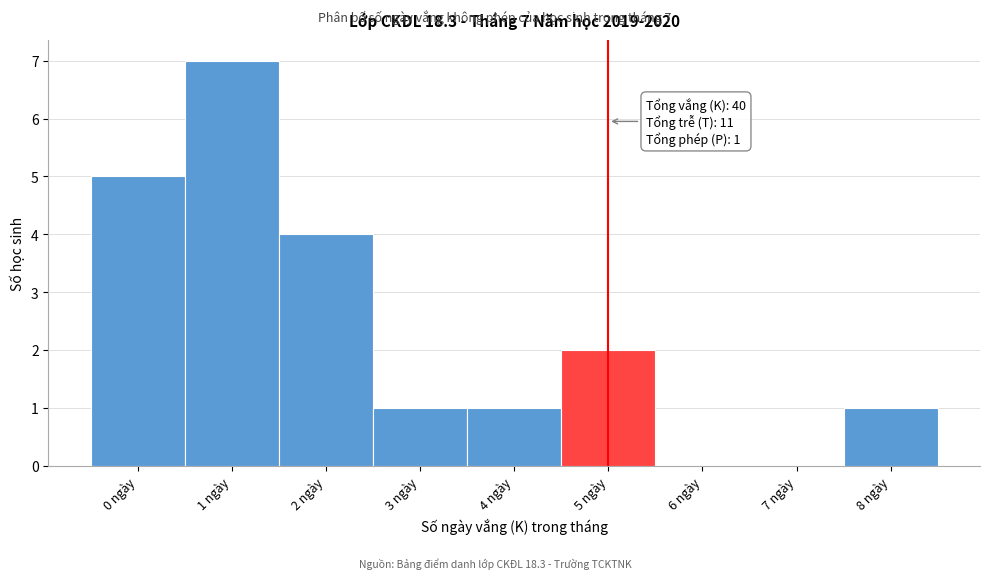

Over which range of the x-axis is the bar tallest?

0.5 to 1.5